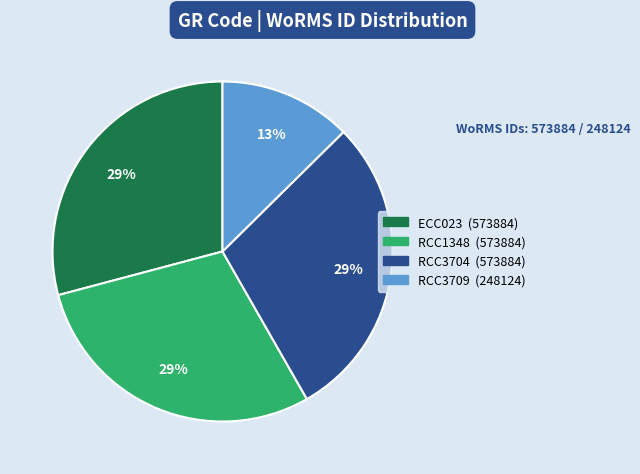

Which slice is the smallest?

RCC3709